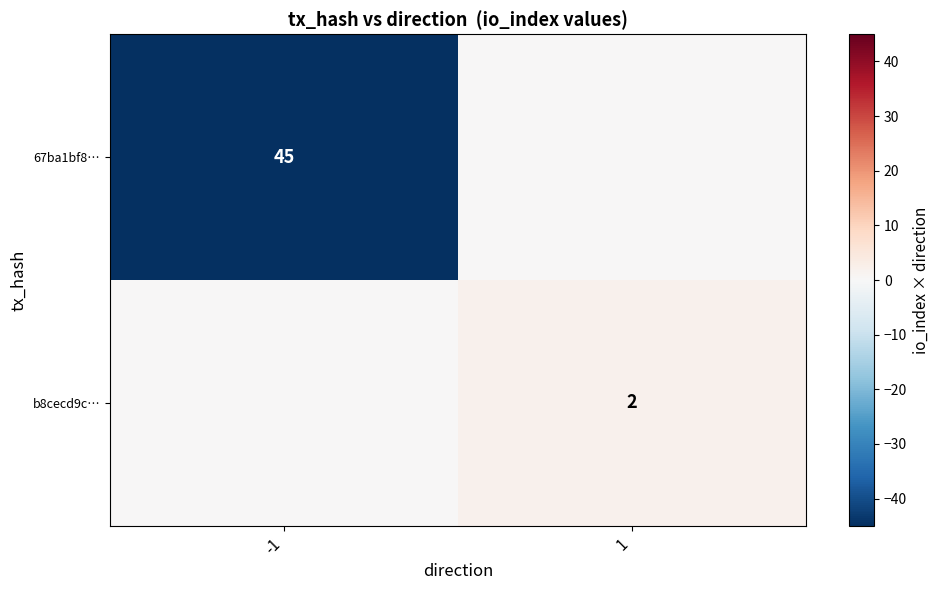

The value of 67ba1bf8… at -1 is 45. True or false?

True